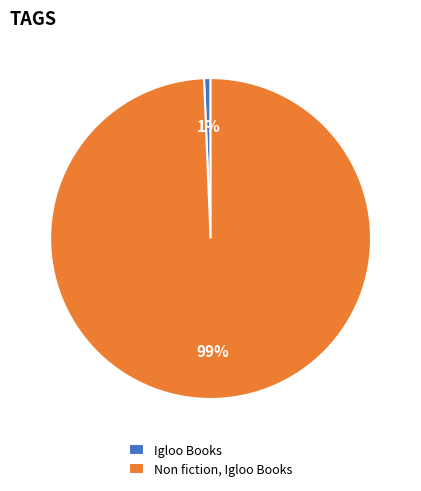

What percentage is the Igloo Books slice, to the nearest percent?

1%